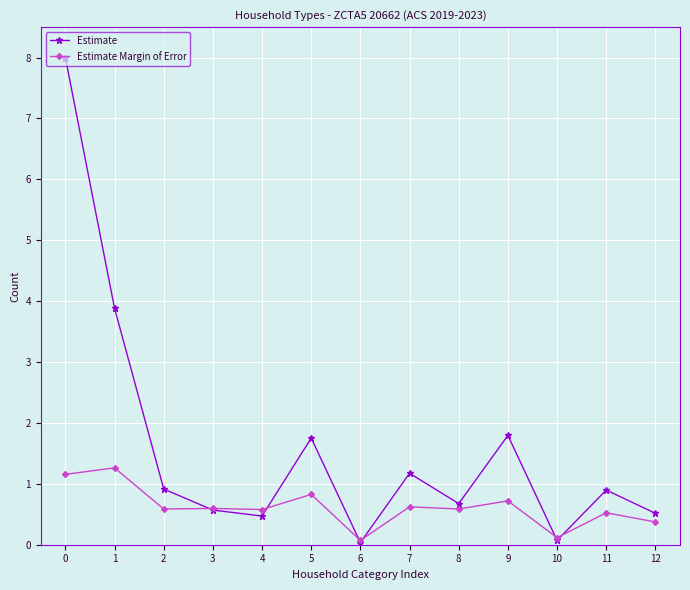

Count the number of categories in the chart.

13